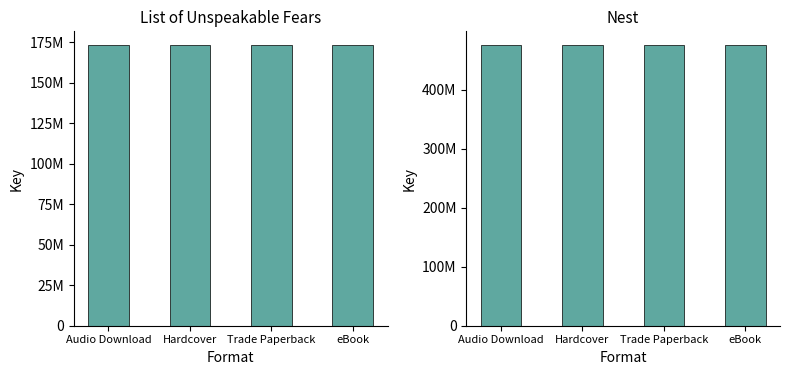

What is the approximate value of Nest at eBook?

474828638